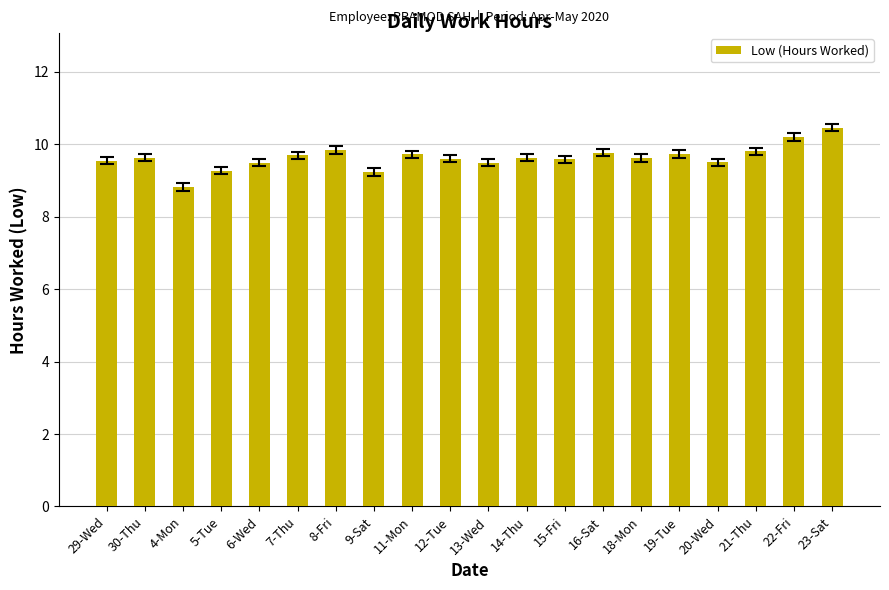

What is the difference between the second highest and minimum values?

1.4